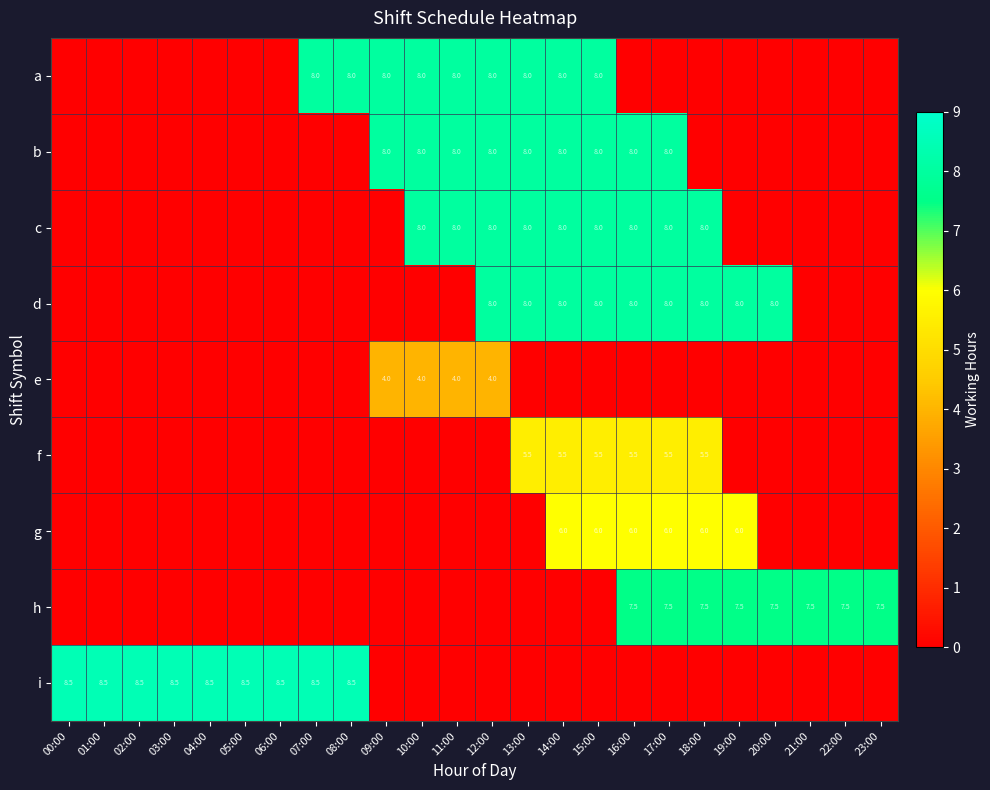

Is the value of d at 12:00 greater than the value of g at 16:00?

Yes